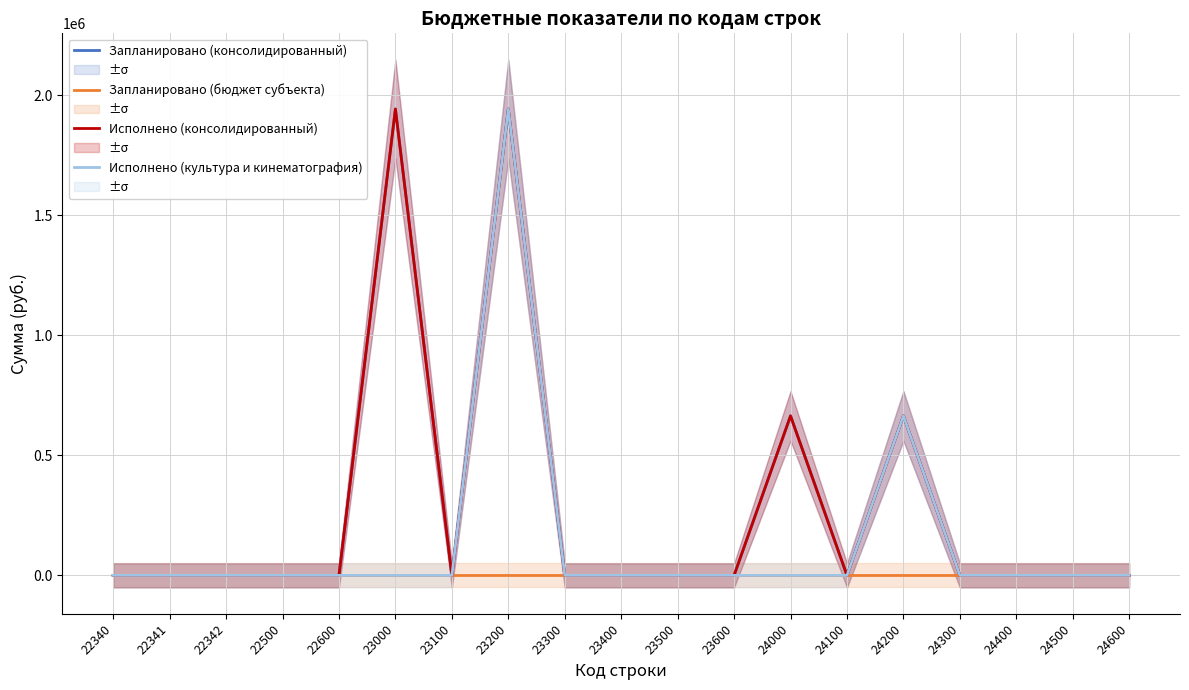

At which category is the sum across all series the highest?

23200